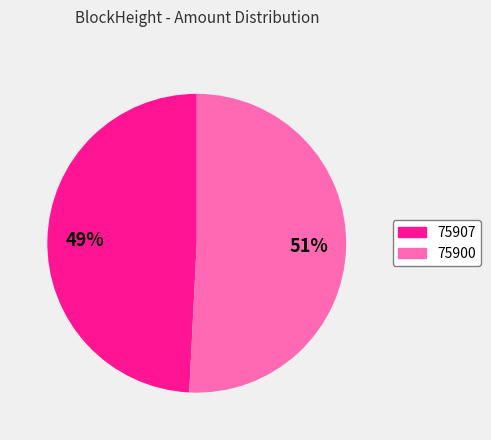

How many segments does this pie chart have?

2